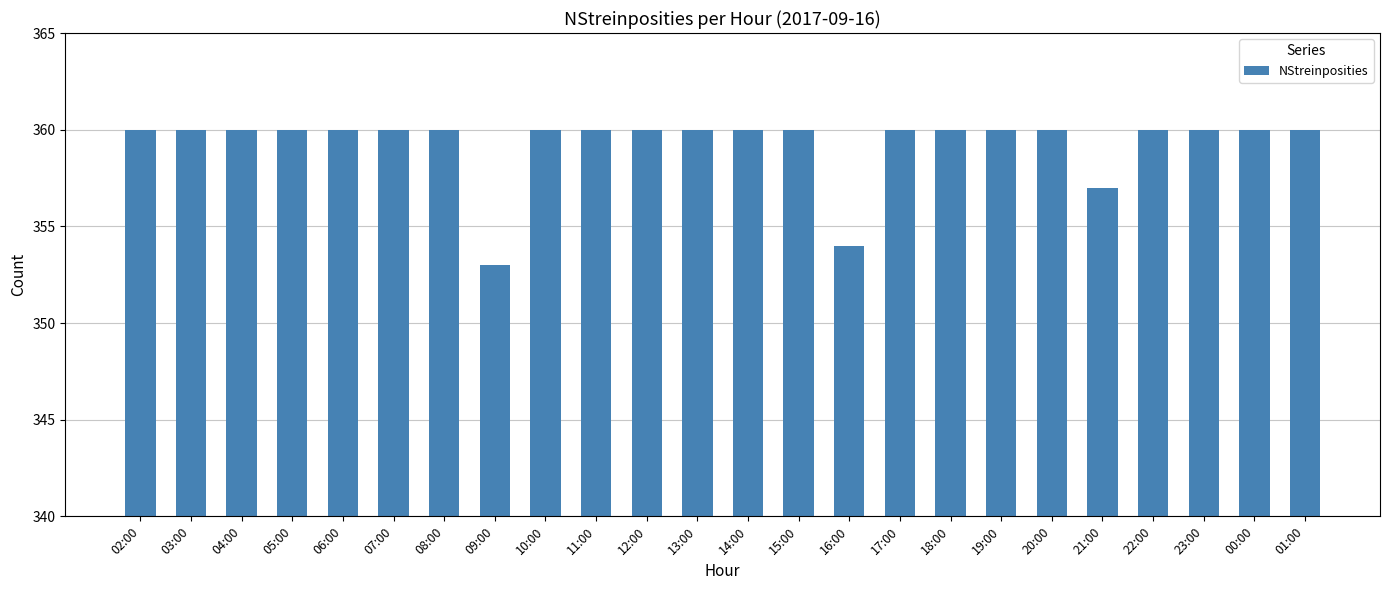

The value at 15:00 is 360. True or false?

True